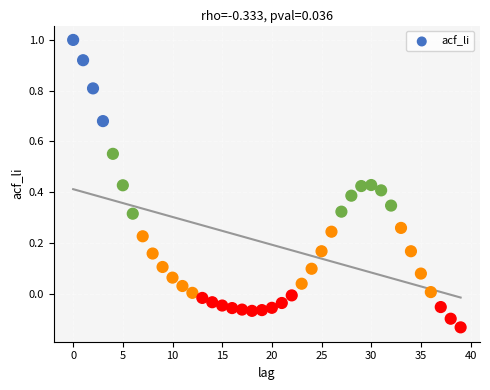

What is the range of Y values (max minus min)?

1.1